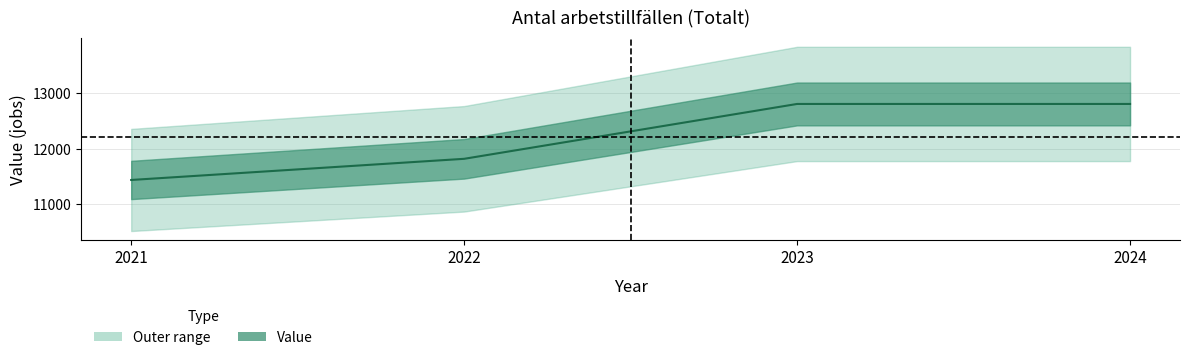

Which has a higher value, 2024 or 2022?

2024